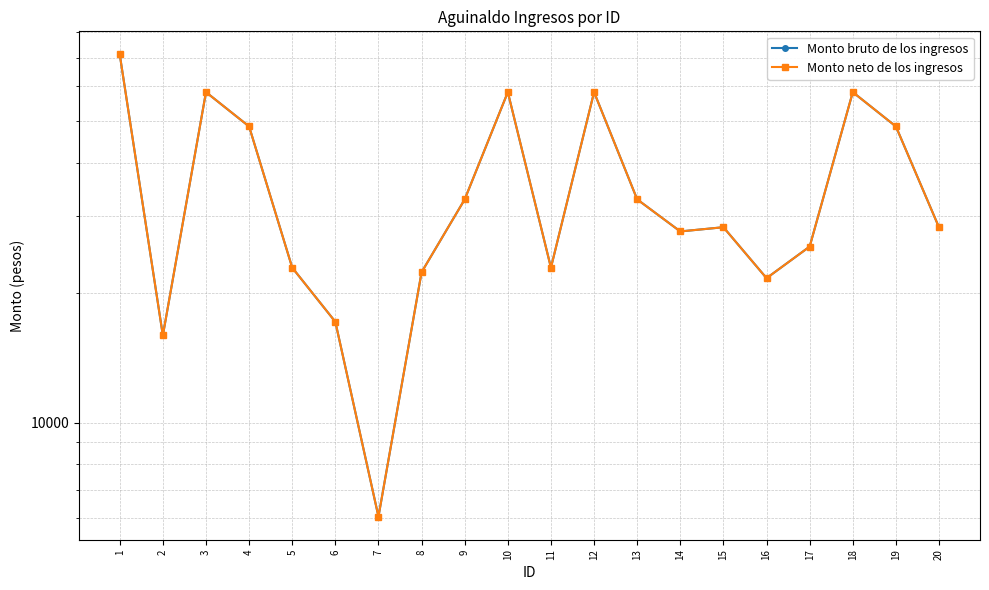

How many values in the Monto neto de los ingresos series are below 28332?

10